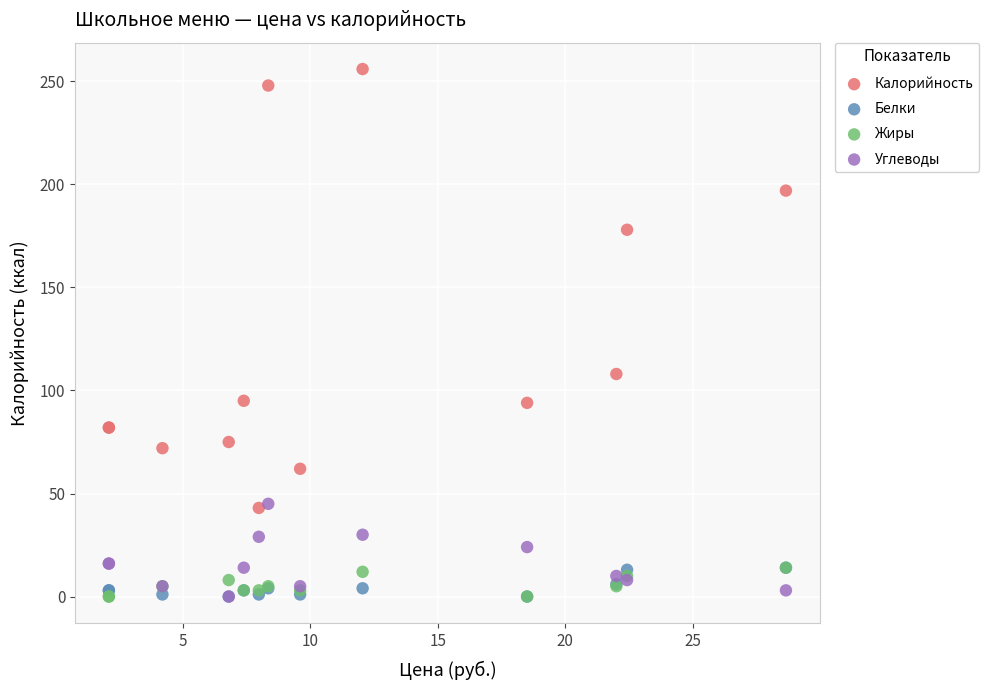

Across all series, what Y value is closest to 128?

108